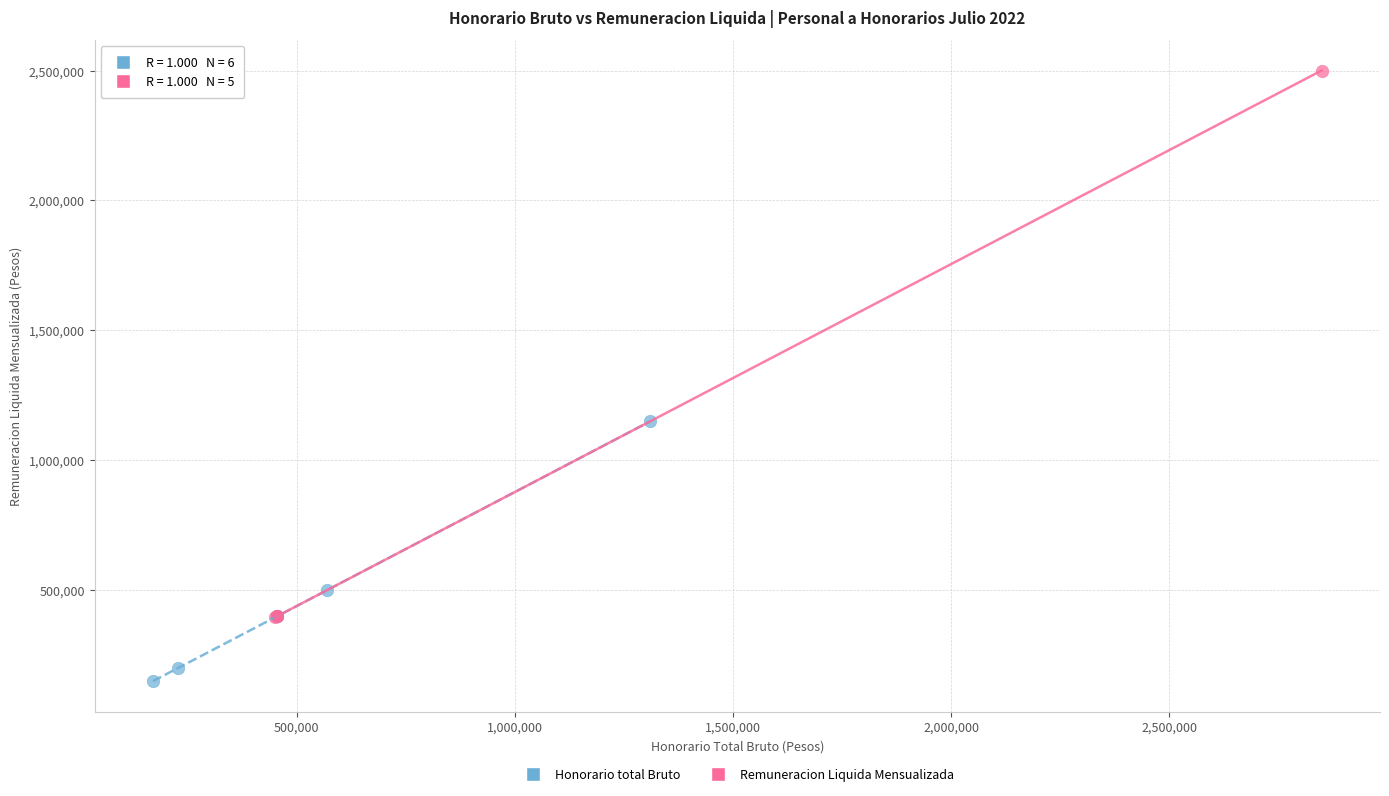

Which series reaches the minimum Y coordinate?

Honorario total Bruto